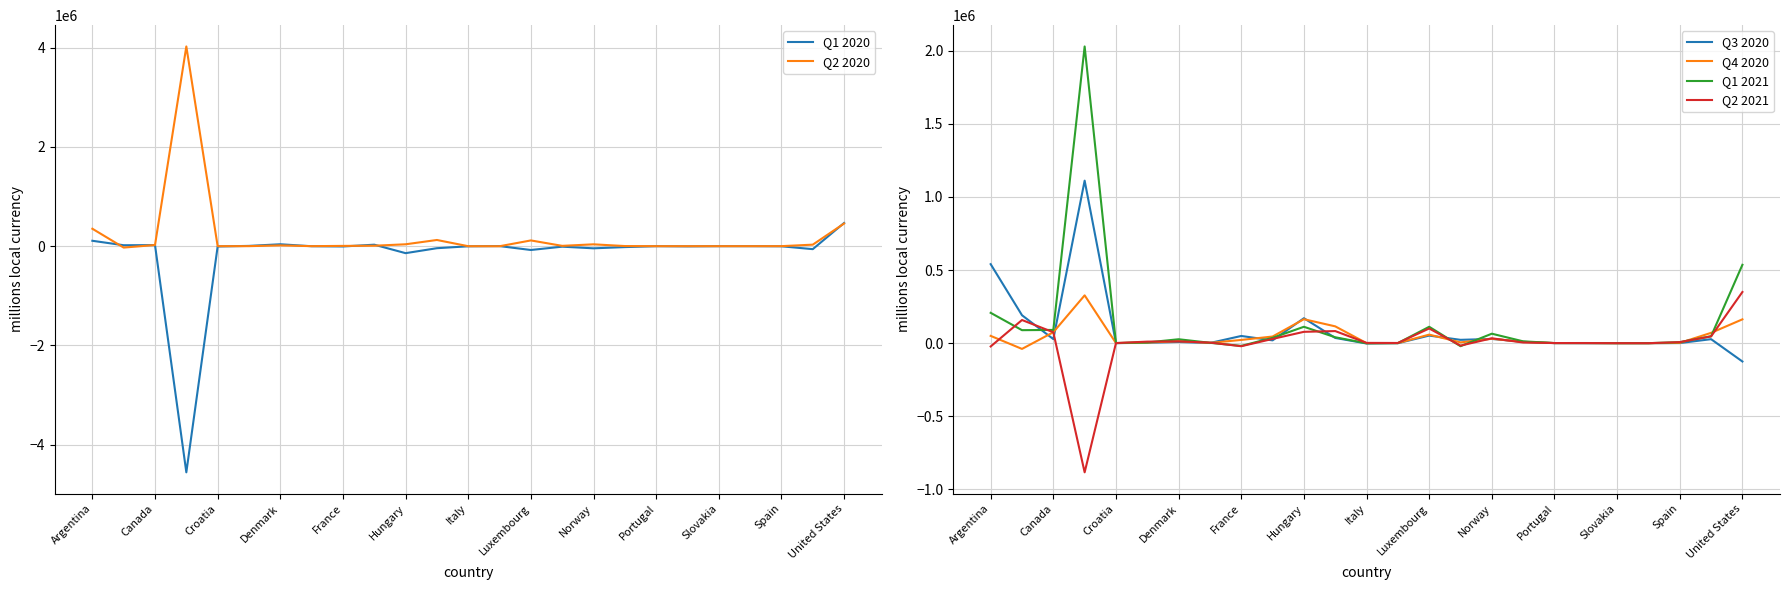

True or false: Q2 2021 has more than 2 points higher than both neighbors.

True